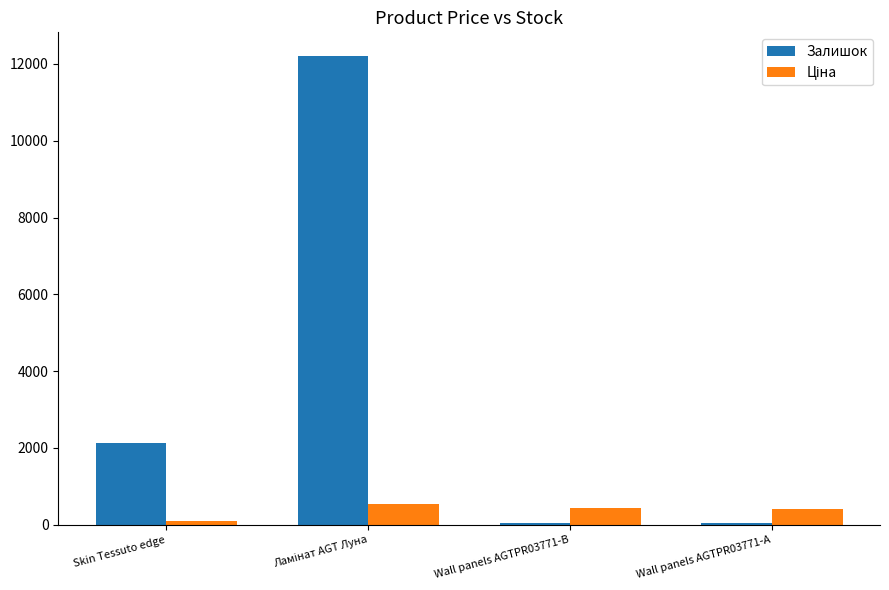

How many groups of bars are there?

4